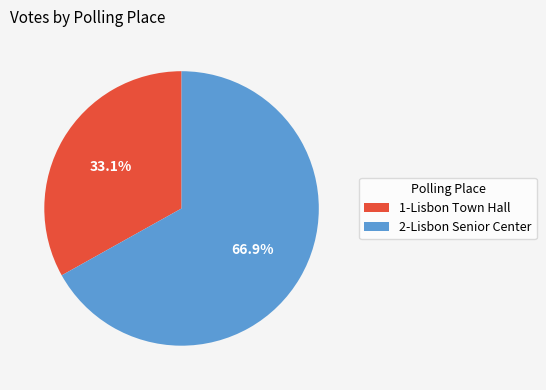

Does 1-Lisbon Town Hall account for over 50% of the chart?

No